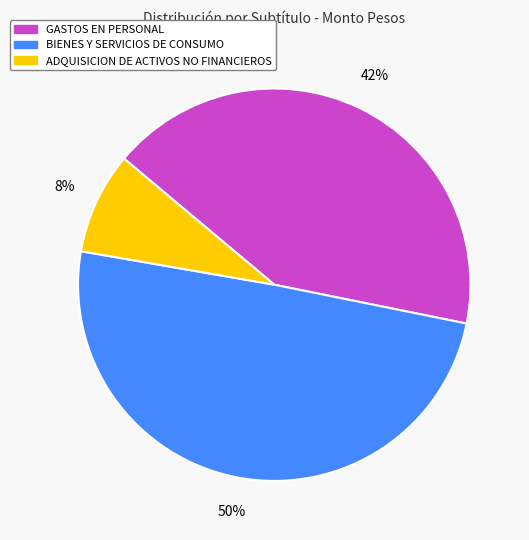

Which category has the biggest portion of the pie?

BIENES Y SERVICIOS DE CONSUMO